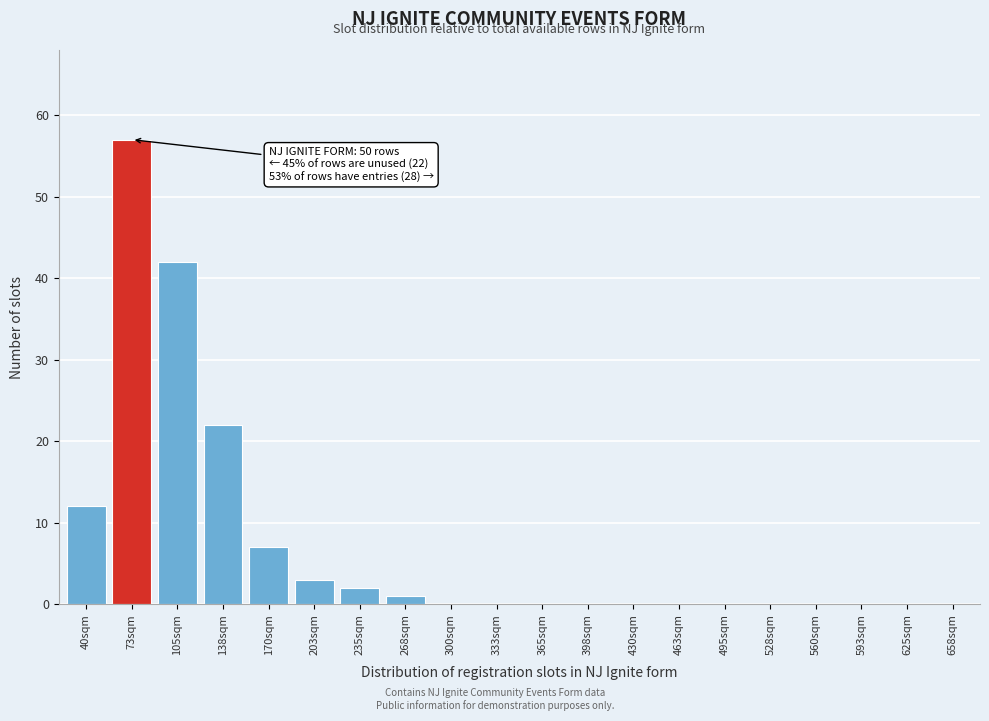

Reading left to right, transcribe all the data shown in this chart.

40sqm=12	73sqm=57	105sqm=42	138sqm=22	170sqm=7	203sqm=3	235sqm=2	268sqm=1	300sqm=0	333sqm=0	365sqm=0	398sqm=0	430sqm=0	463sqm=0	495sqm=0	528sqm=0	560sqm=0	593sqm=0	625sqm=0	658sqm=0